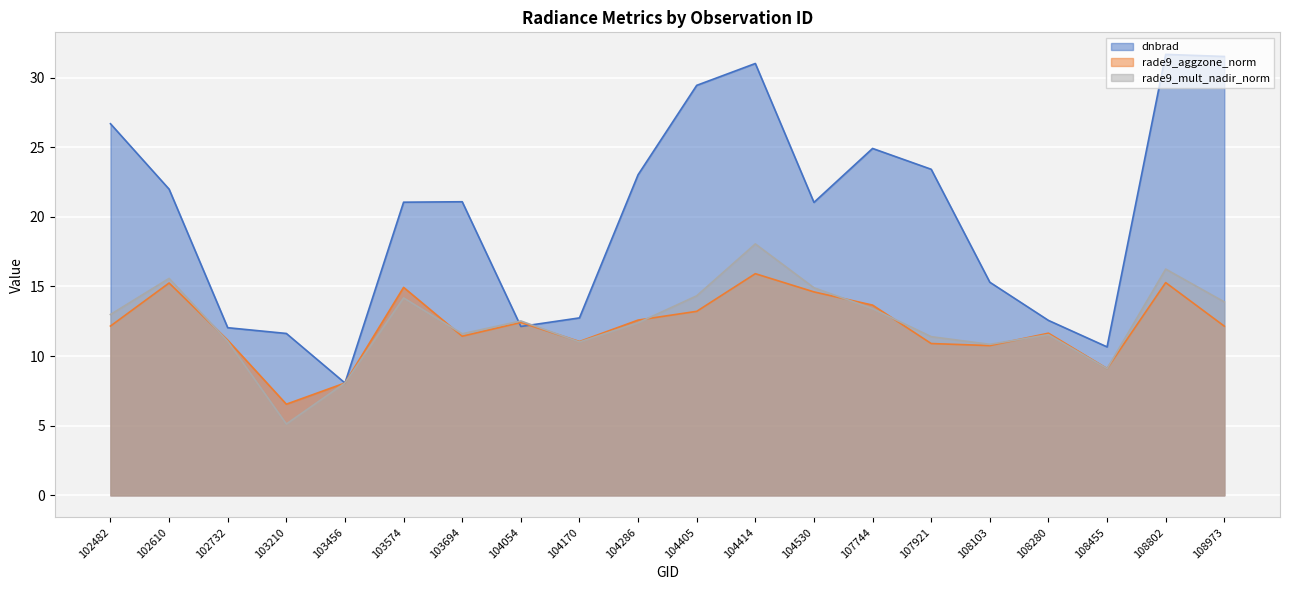

True or false: rade9_aggzone_norm has more than 0 interior local peaks.

True